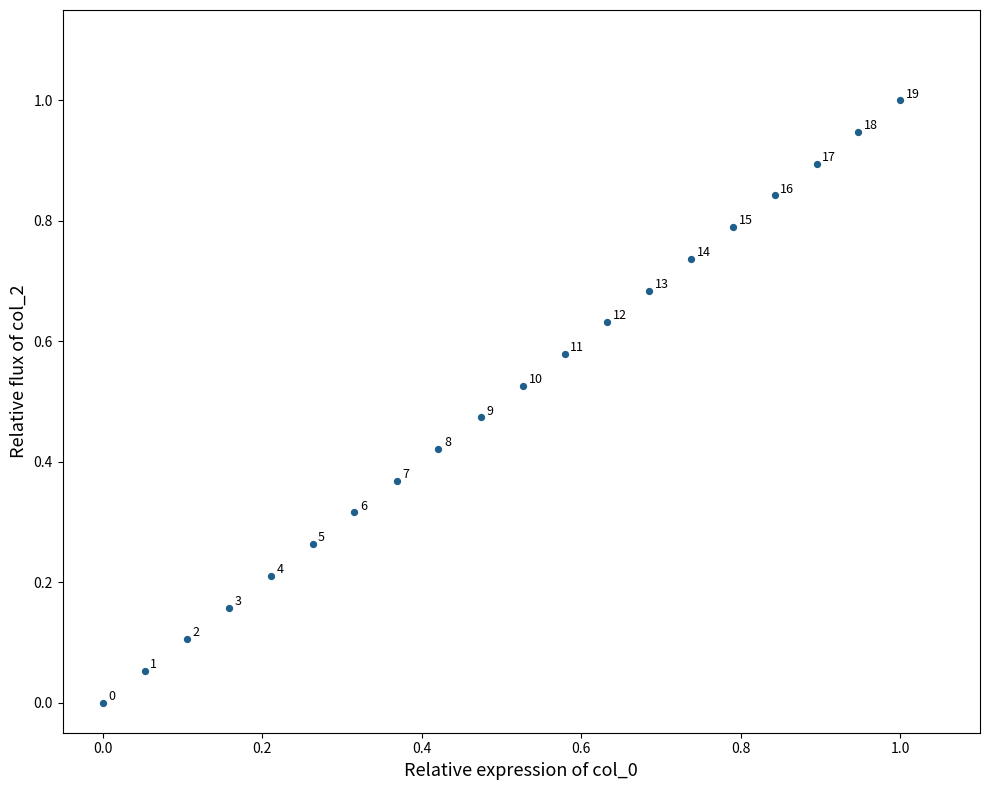

What is the range of Y values (max minus min)?

1.0